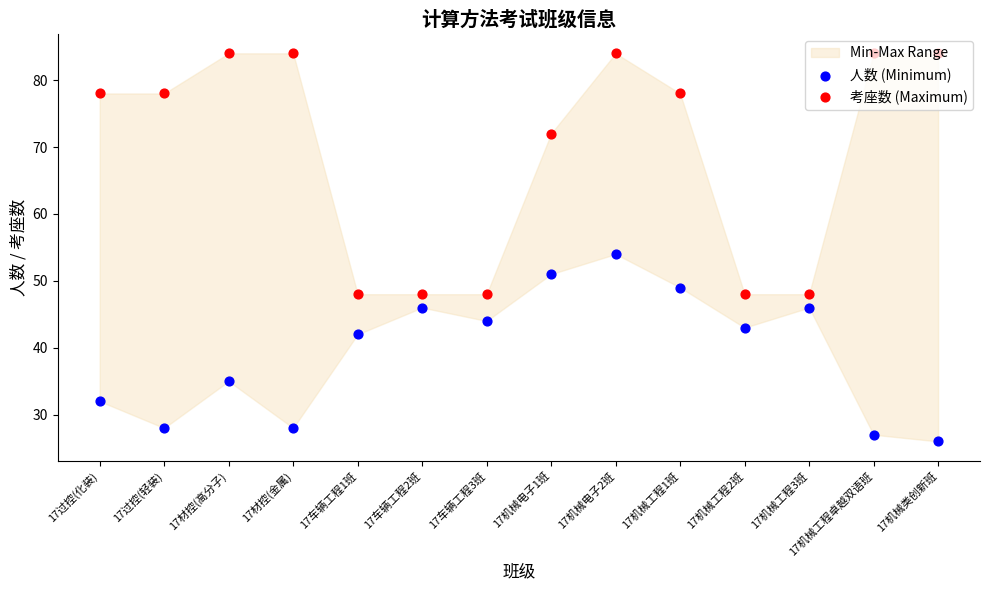

Which series has the largest total across all categories?

考座数 (Maximum)